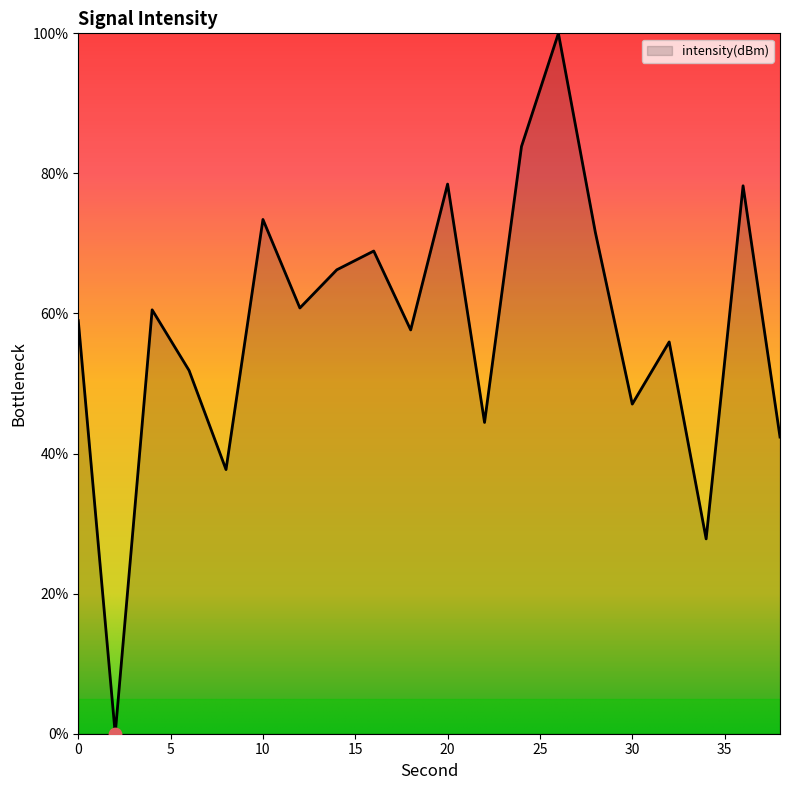

What is the maximum value shown in the chart?

100.0